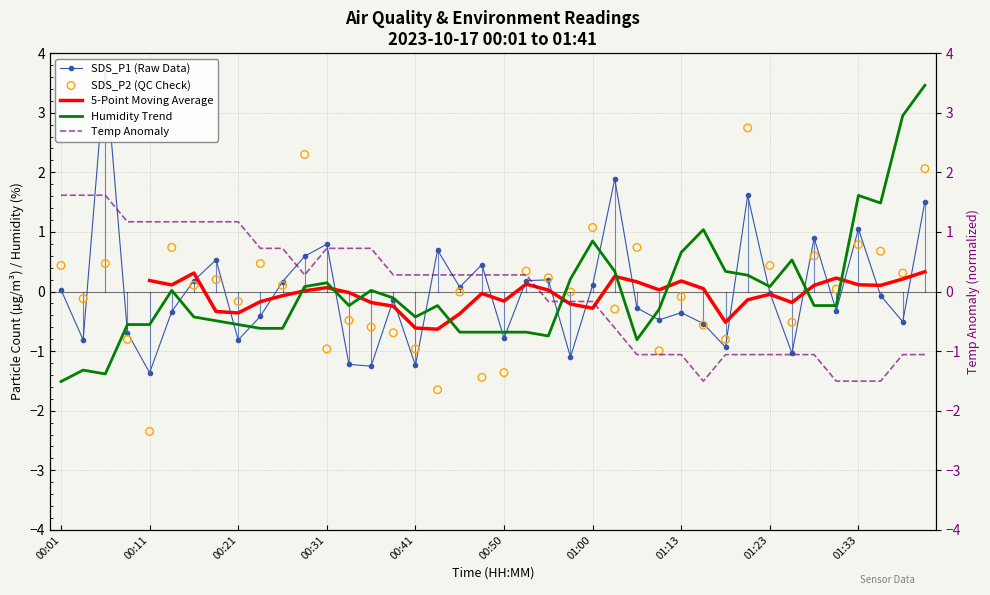

Which series contains the highest Y value?

SDS_P1 (Raw Data)